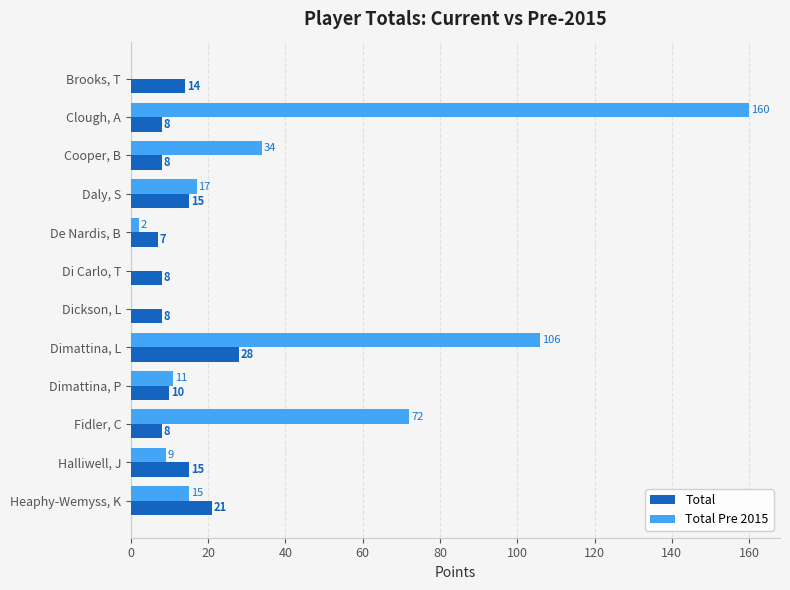

Where is Total Pre 2015 nearest to the value 80?

Fidler, C